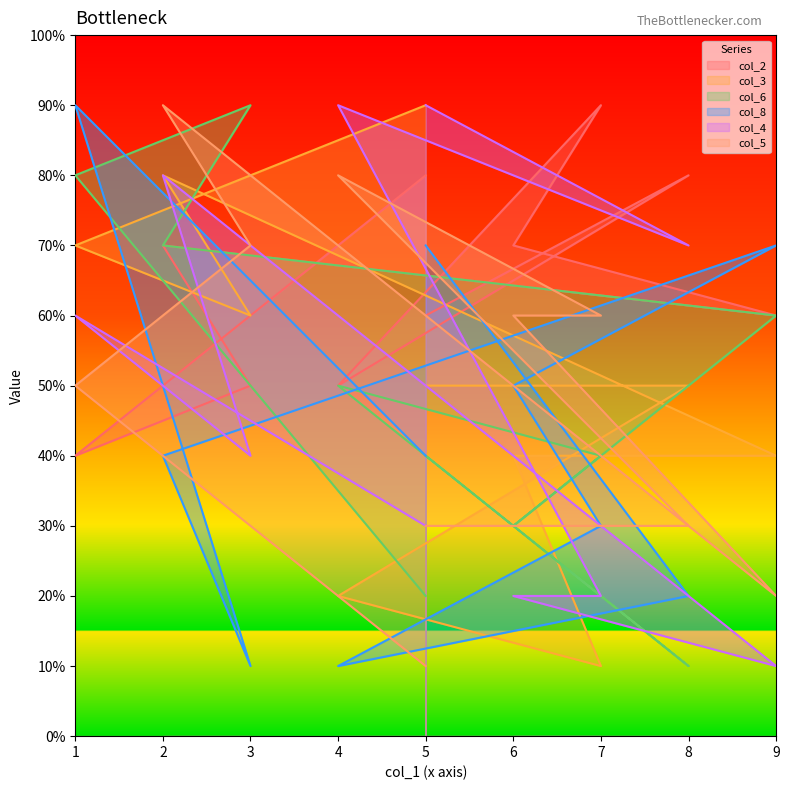

True or false: col_2 and col_3 intersect in this chart.

True